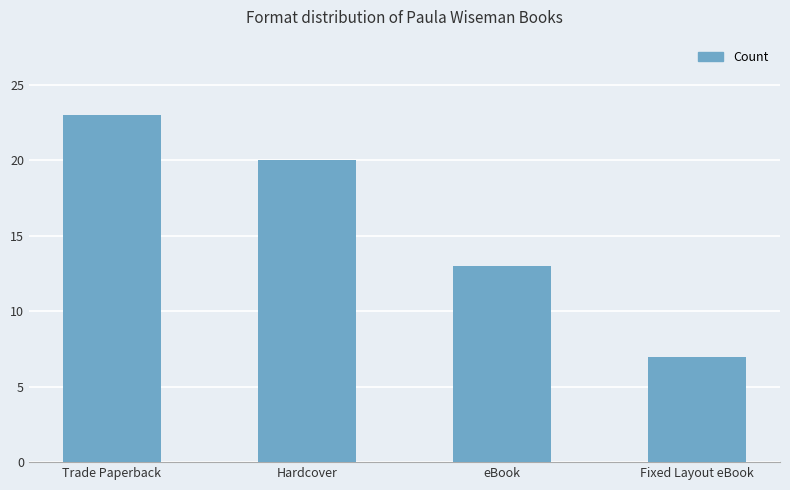

Reading left to right, extract all data points from this chart.

Trade Paperback=23	Hardcover=20	eBook=13	Fixed Layout eBook=7